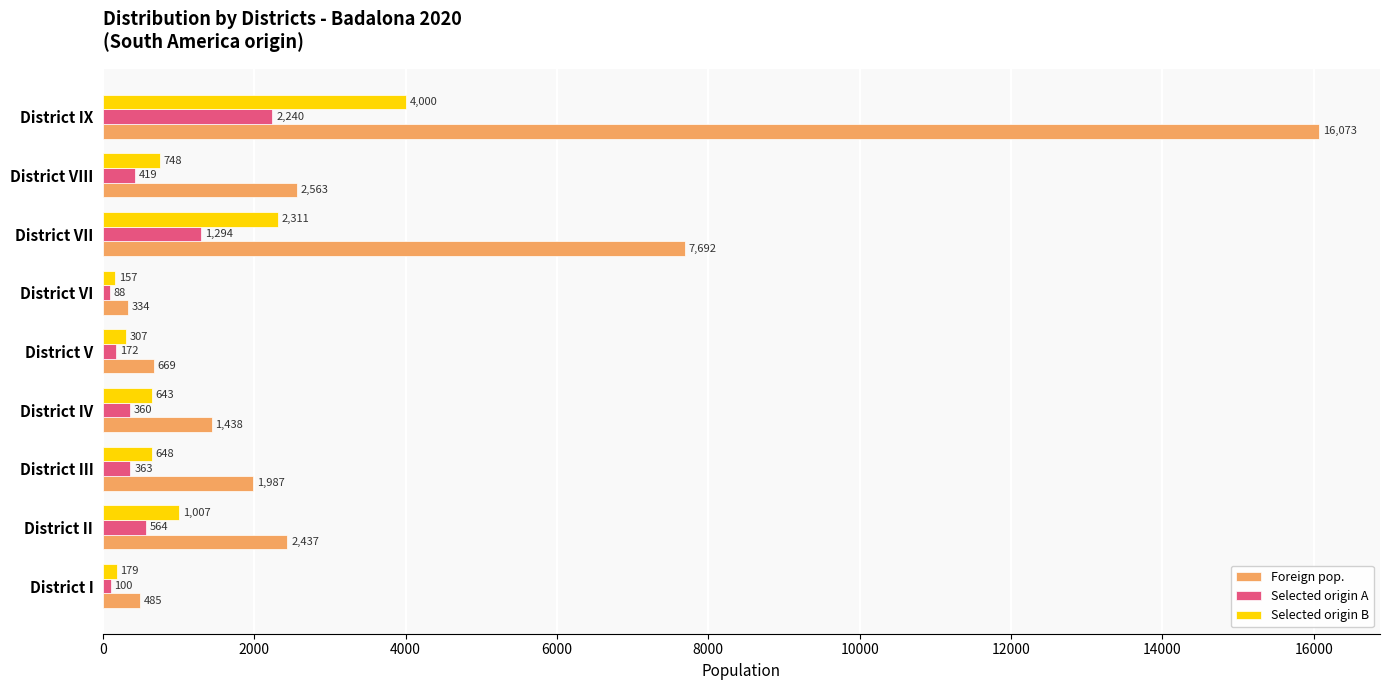

What is the difference between the highest and lowest values at District III?

1624